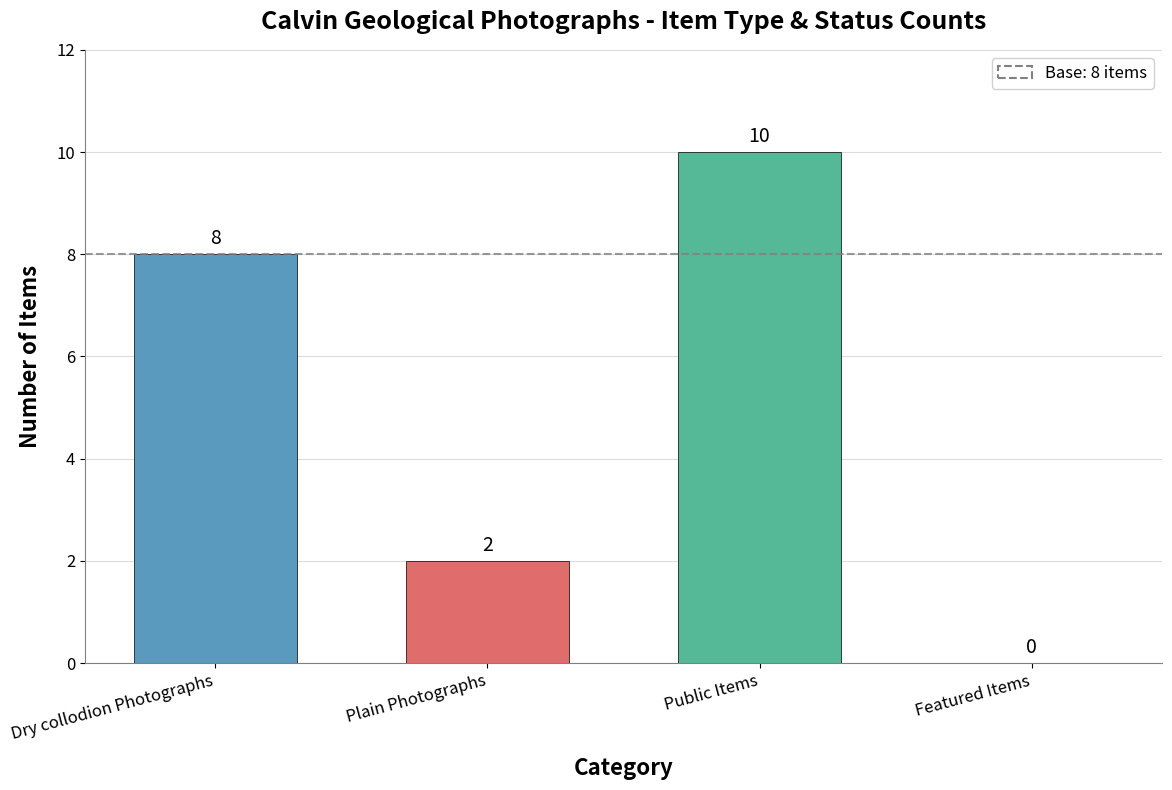

Reading right to left, transcribe all the data shown in this chart.

Featured Items=0	Public Items=10	Plain Photographs=2	Dry collodion Photographs=8